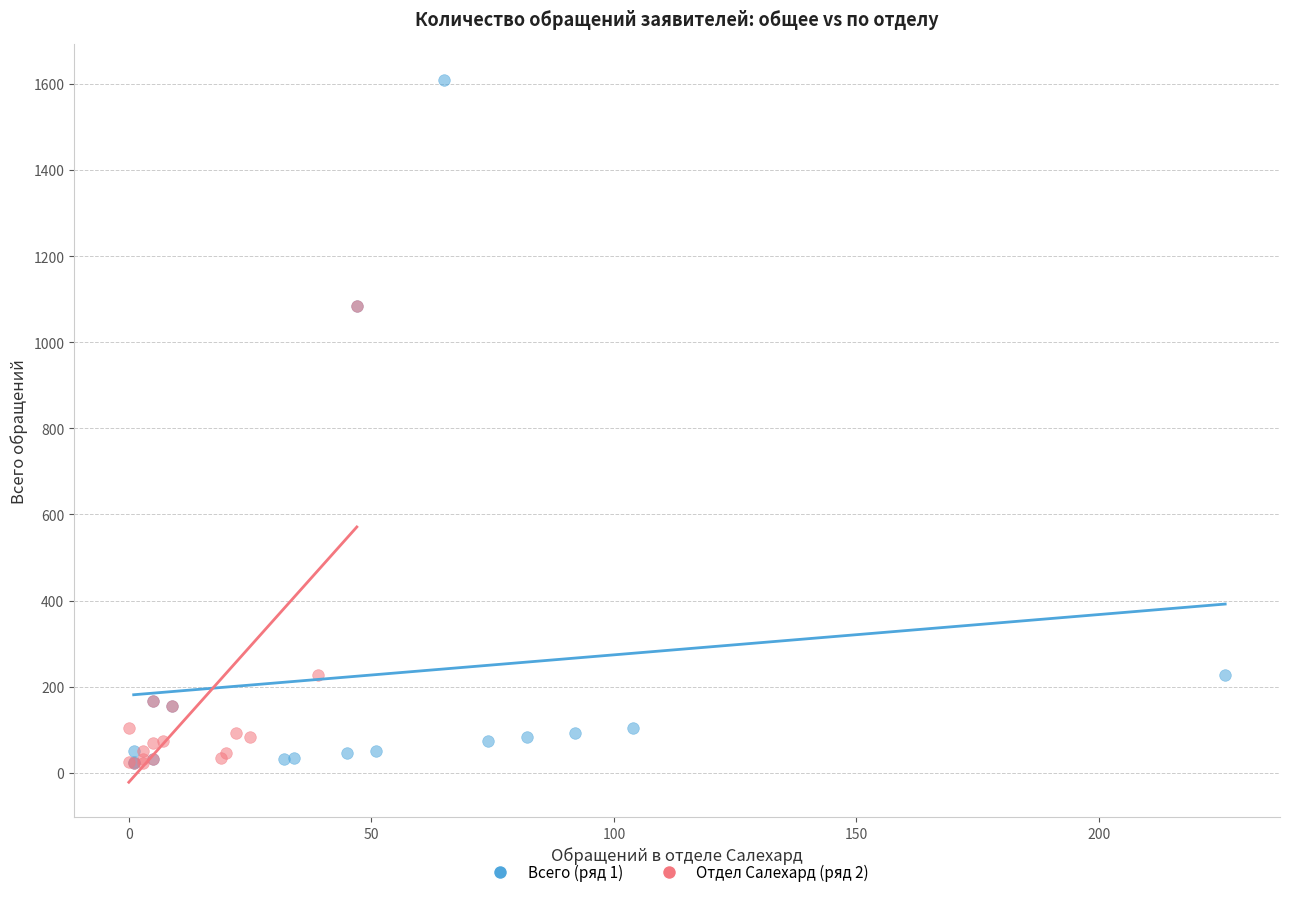

Which series reaches the maximum Y coordinate?

Всего (ряд 1)